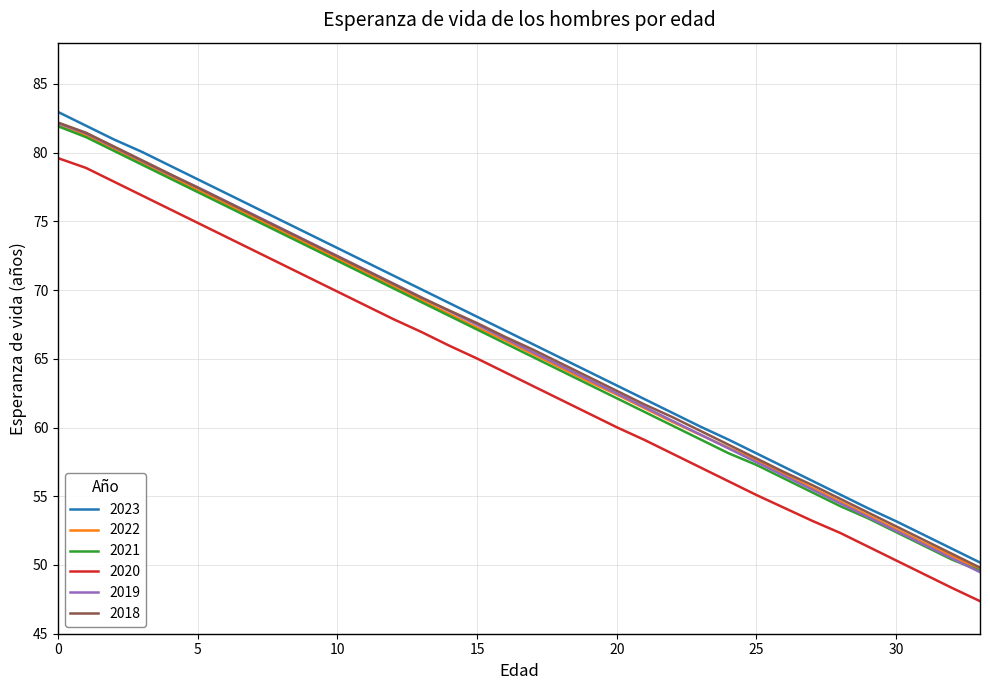

What is the lowest value of the 2020 series?

47.4